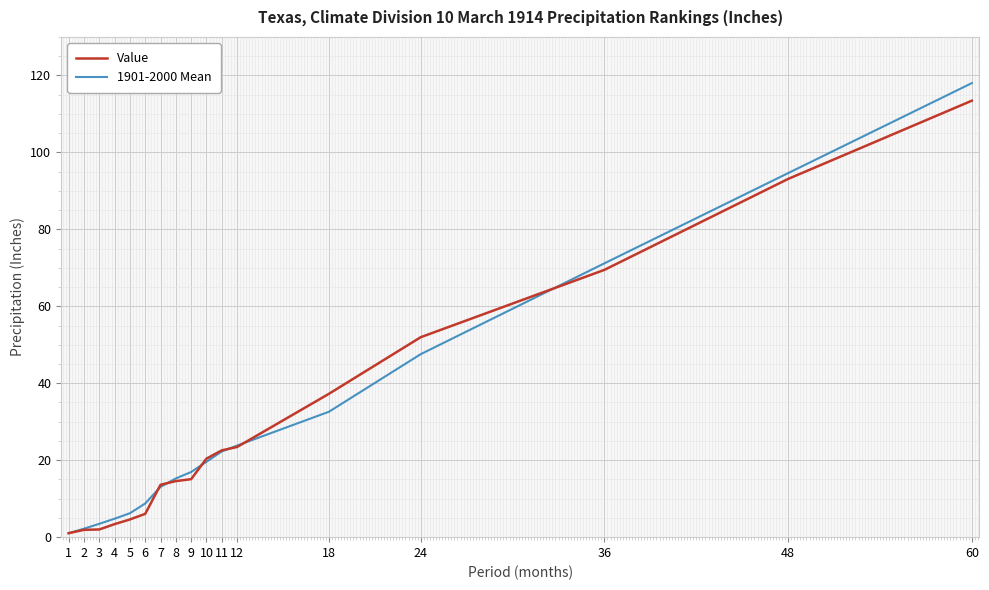

What are all the series names shown in the legend?

Value, 1901-2000 Mean